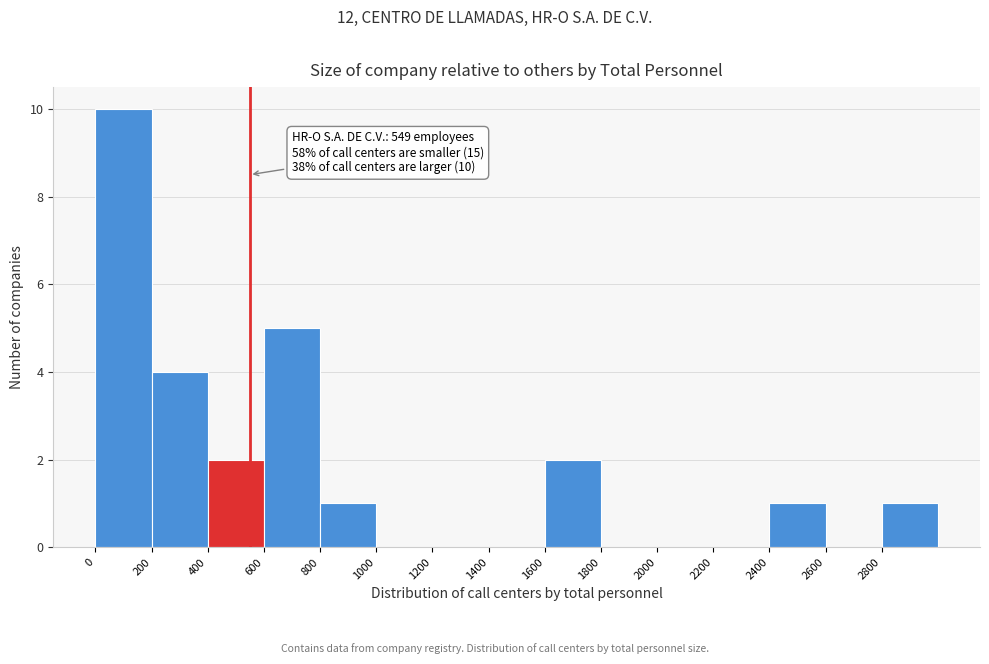

Over which range of the x-axis is the bar tallest?

0 to 200